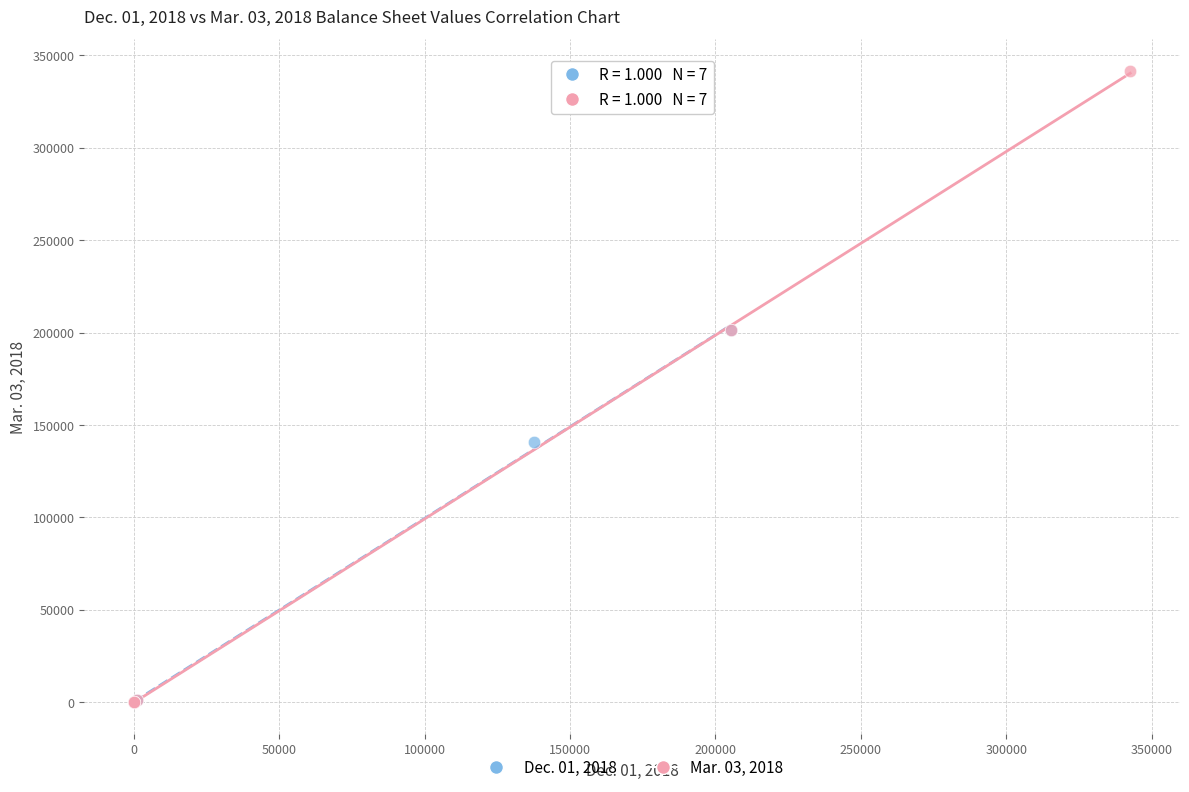

Which series reaches the maximum Y coordinate?

Mar. 03, 2018